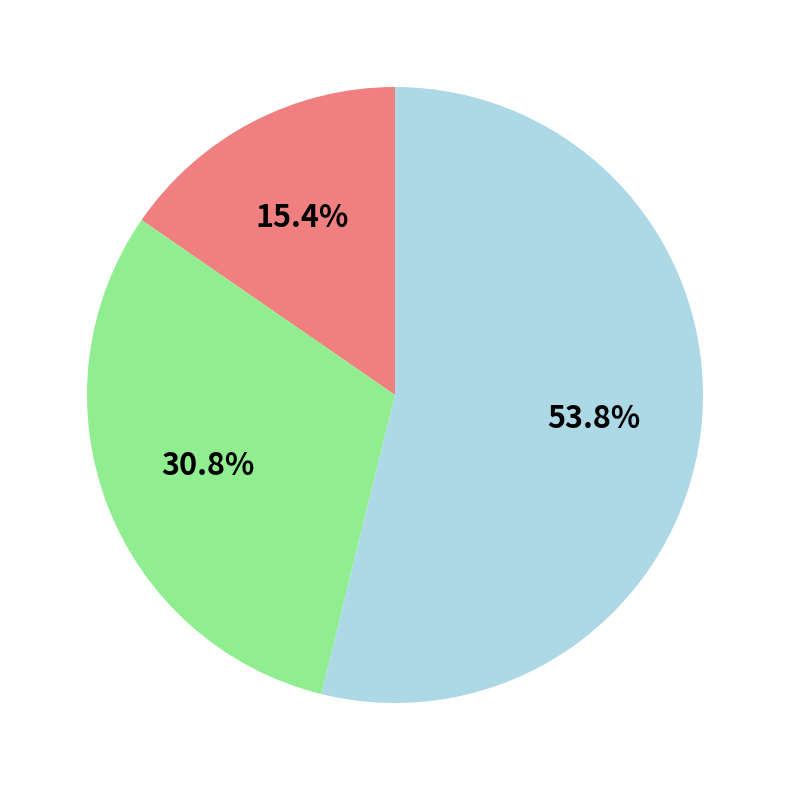

How many slices are in this pie chart?

3